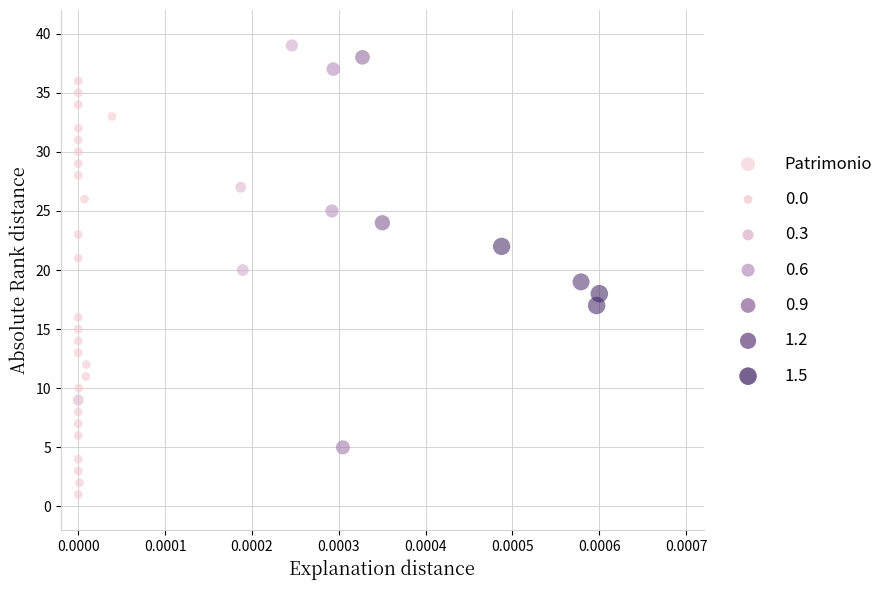

What is the range of Y values (max minus min)?

38